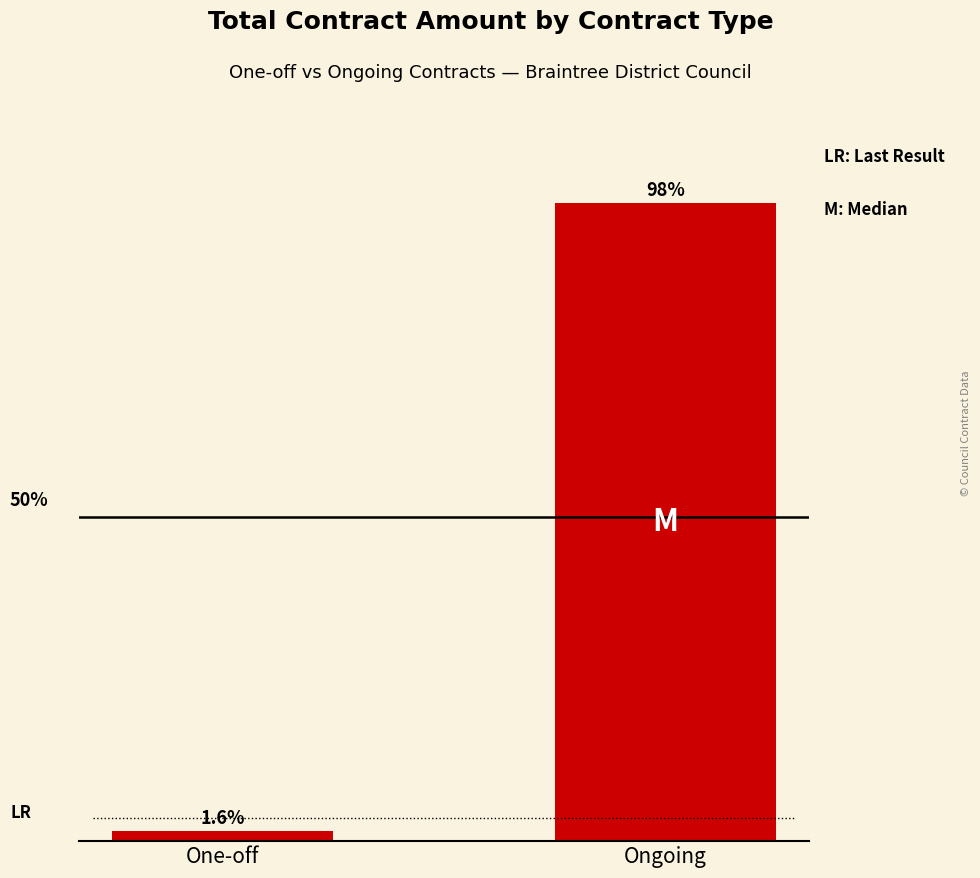

Which category has the lowest value across all series?

One-off